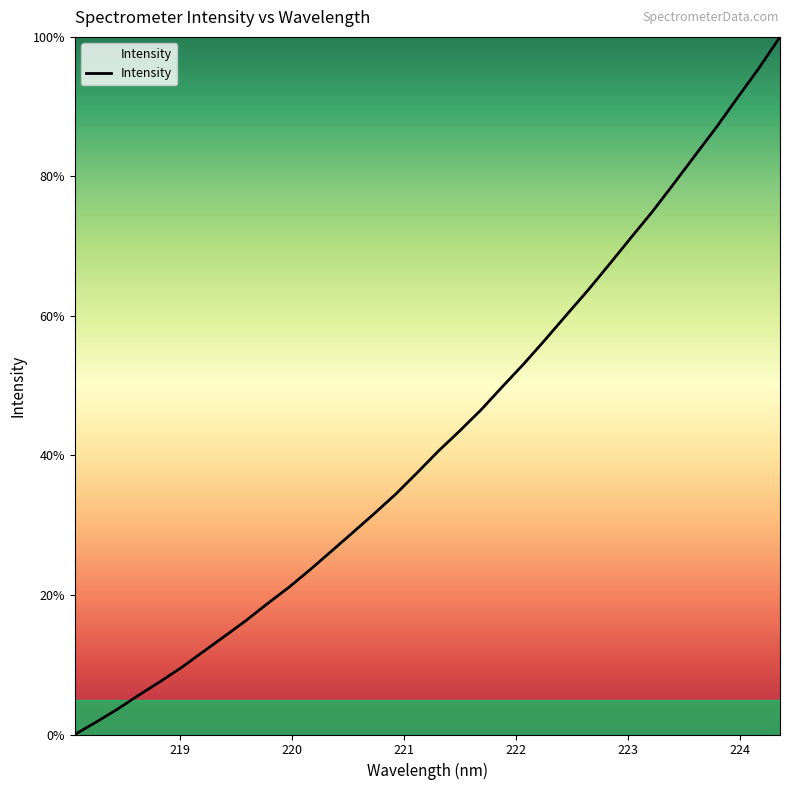

What is the difference between the maximum and minimum values?

100.0